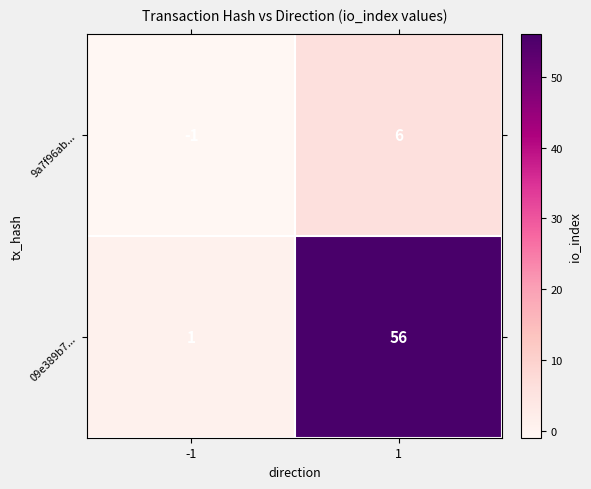

The 09e389b7... series shows 0 at -1. True or false?

False